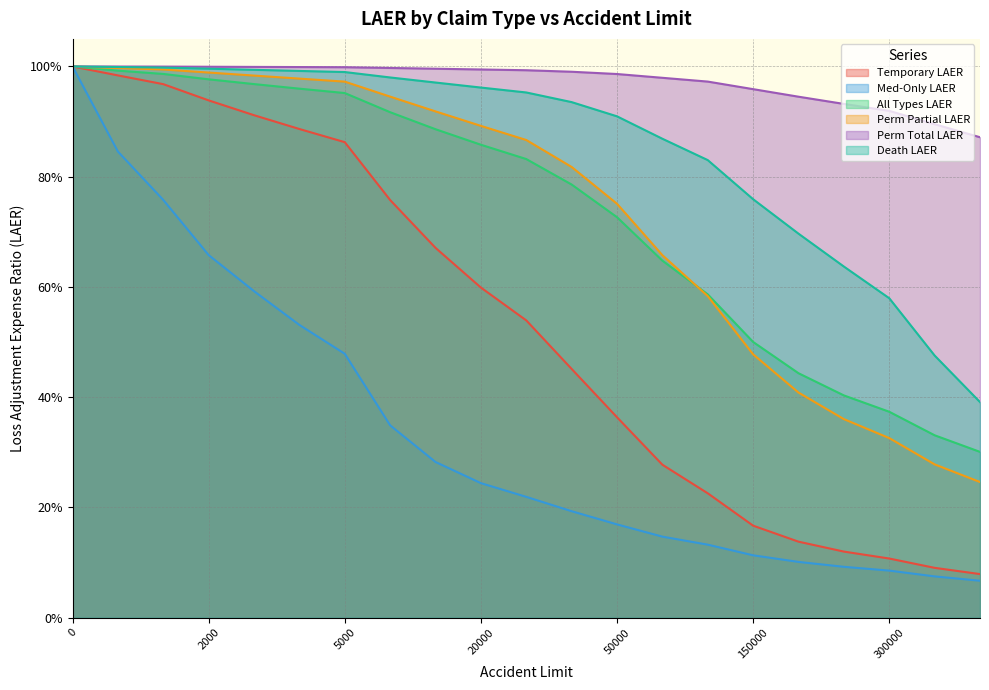

List the series in order of their peak value, highest first.

Temporary LAER, Med-Only LAER, All Types LAER, Perm Partial LAER, Perm Total LAER, Death LAER